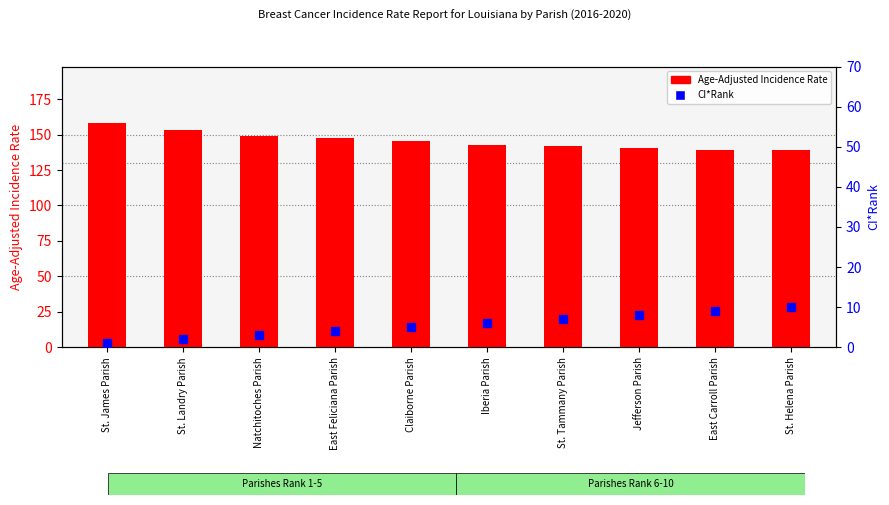

Which series has the largest total across all categories?

Age-Adjusted Incidence Rate